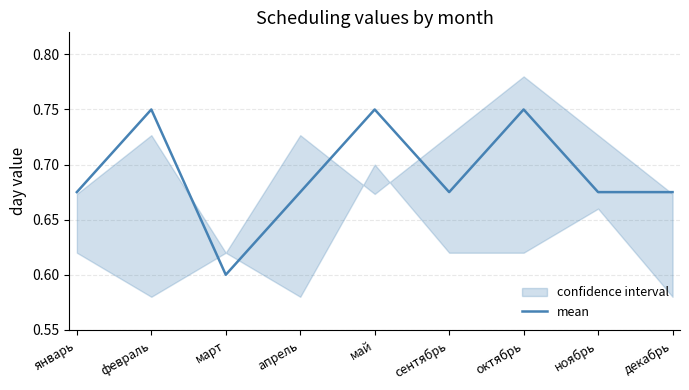

Is this an area chart (filled region under the line)?

No